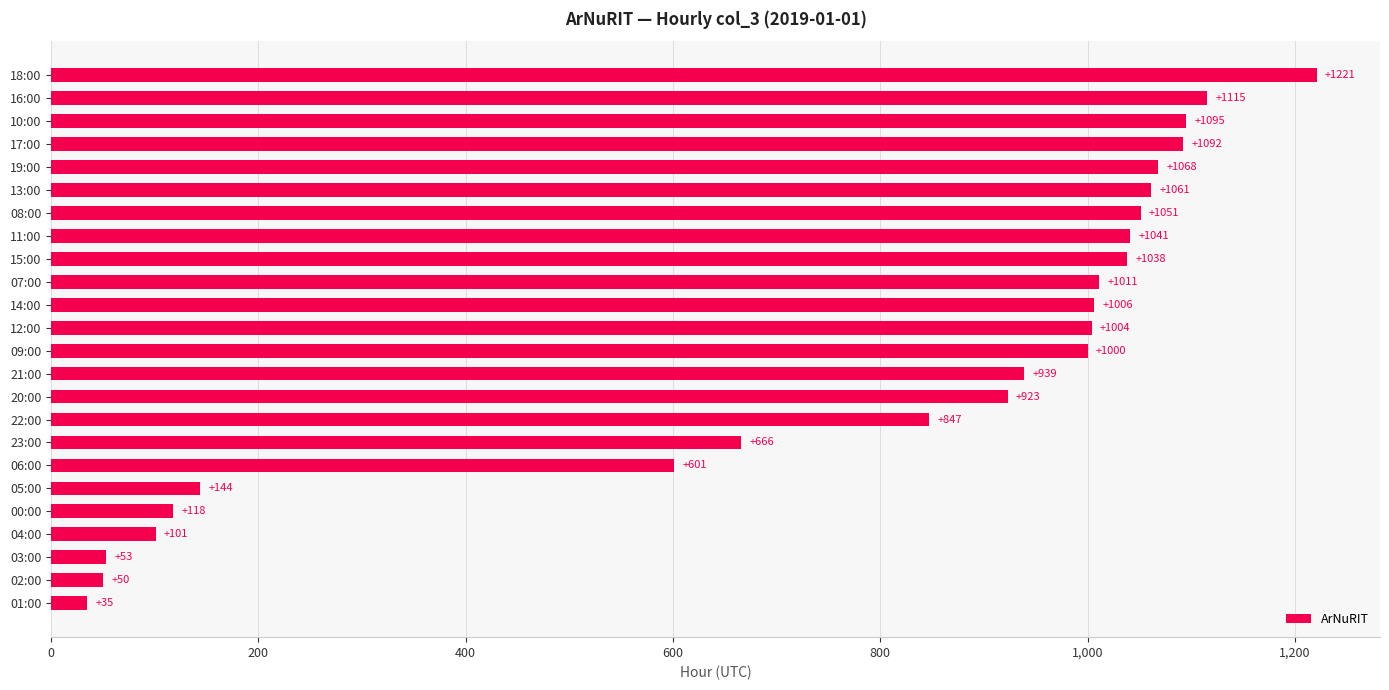

True or false: the data shows 847 at 22:00.

True